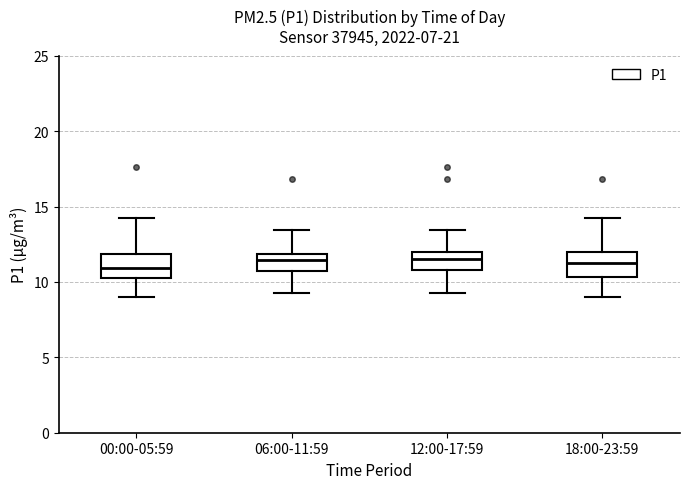

Where does the upper whisker of the box for 12:00-17:59 end on the y-axis? The values are not printed on the chart, so give them approximately, as read against the axis.

13.5